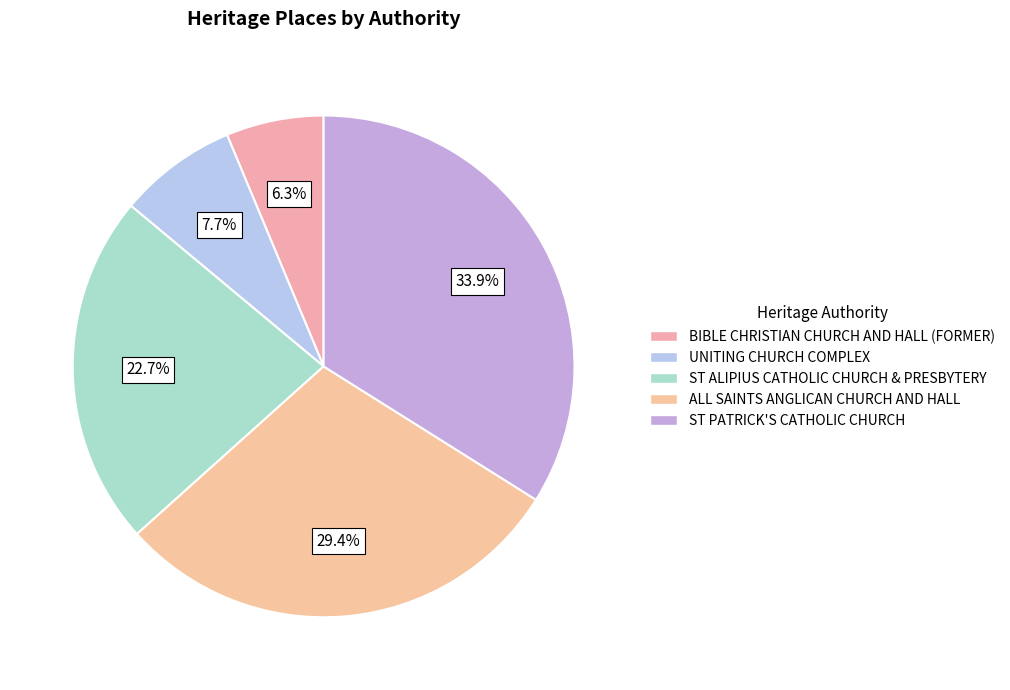

What percentage do ST PATRICK'S CATHOLIC CHURCH and ST ALIPIUS CATHOLIC CHURCH & PRESBYTERY together represent?

56.6%